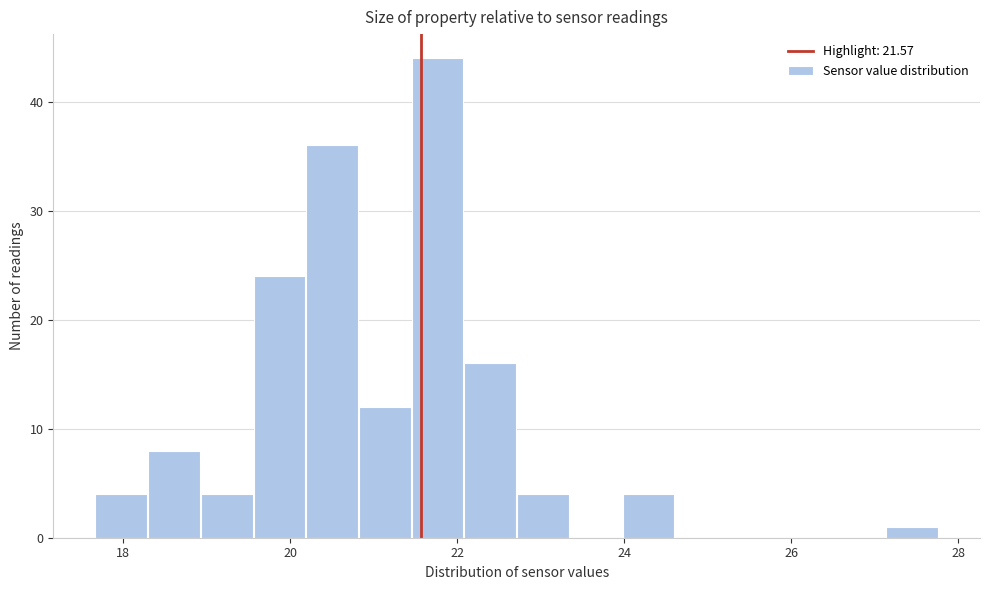

Around what value on the x-axis is the tallest bar? Give the approximate position of its centre, as read against the axis.

21.8